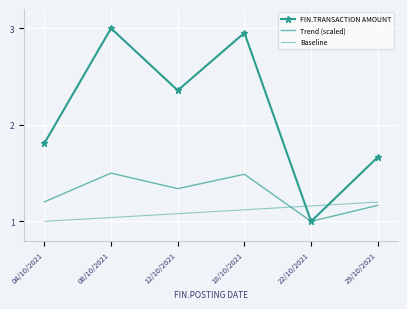

What is the sum of the Trend (scaled) values at 08/10/2021 and 18/10/2021?

3.0